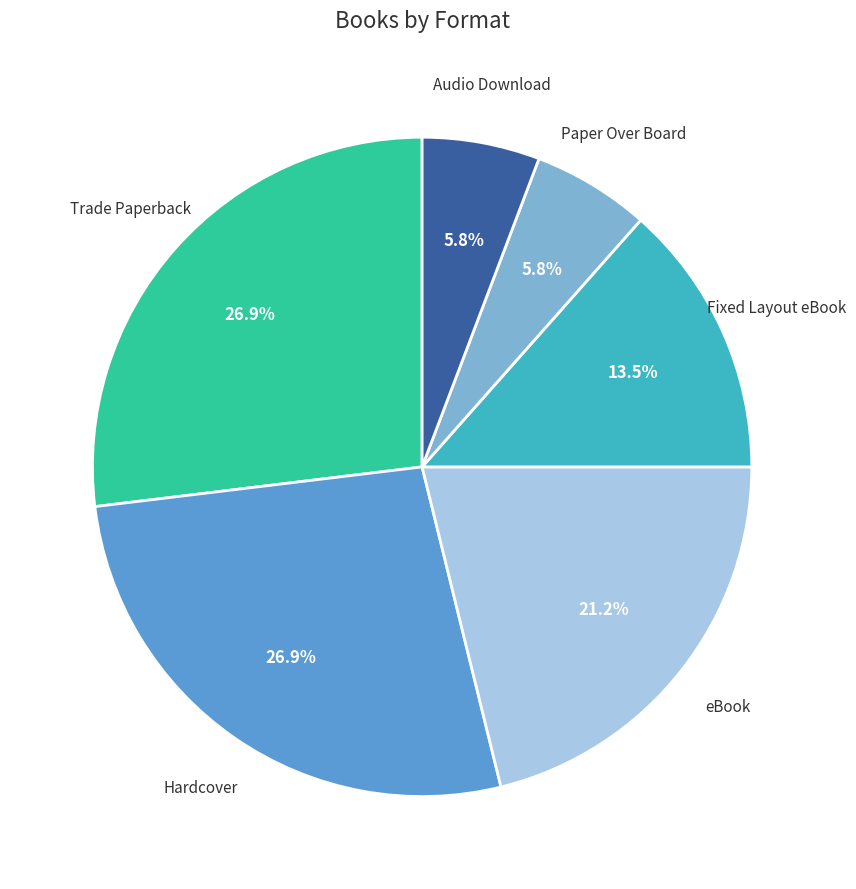

How many slices are in this pie chart?

6